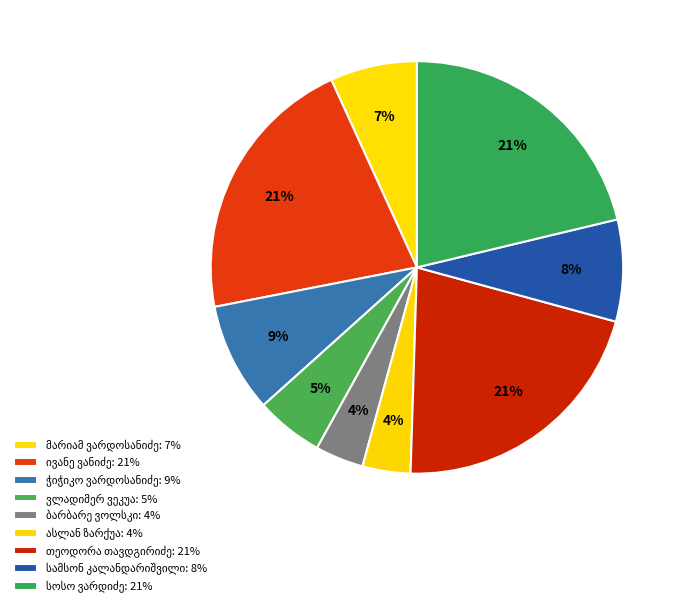

How many slices are in this pie chart?

9